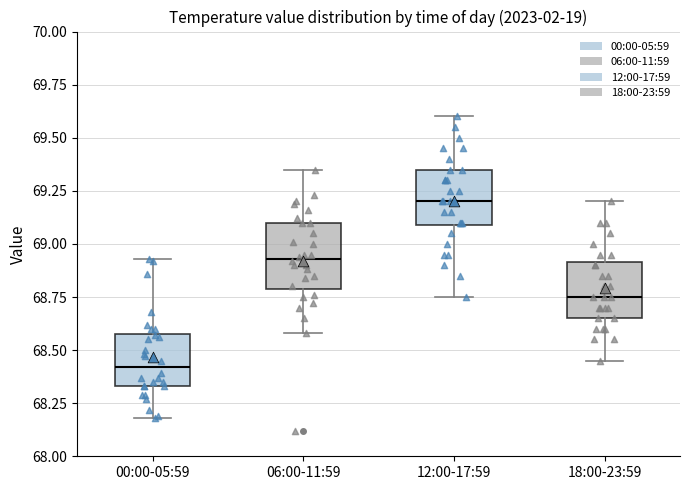

Reading left to right, transcribe this box plot: for each box, give where its median line is, the range the box spans, and where its two whiskers end, as read against the y-axis. The values are not printed on the chart, so give them approximately, as read against the axis.

00:00-05:59: median 68.40, box 68.35 to 68.60, whiskers 68.20 to 68.95
06:00-11:59: median 68.95, box 68.80 to 69.10, whiskers 68.60 to 69.35
12:00-17:59: median 69.20, box 69.10 to 69.35, whiskers 68.75 to 69.60
18:00-23:59: median 68.75, box 68.65 to 68.90, whiskers 68.45 to 69.20